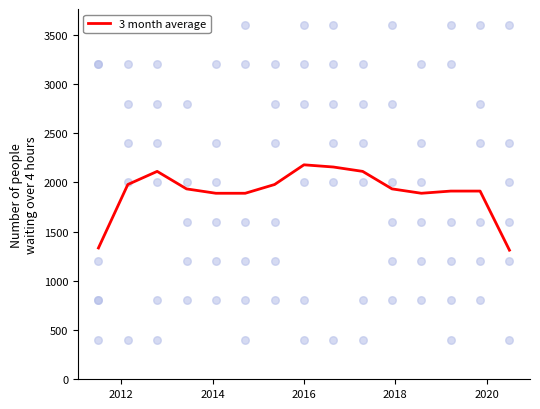

What is the maximum value for 3 month average?

2177.8